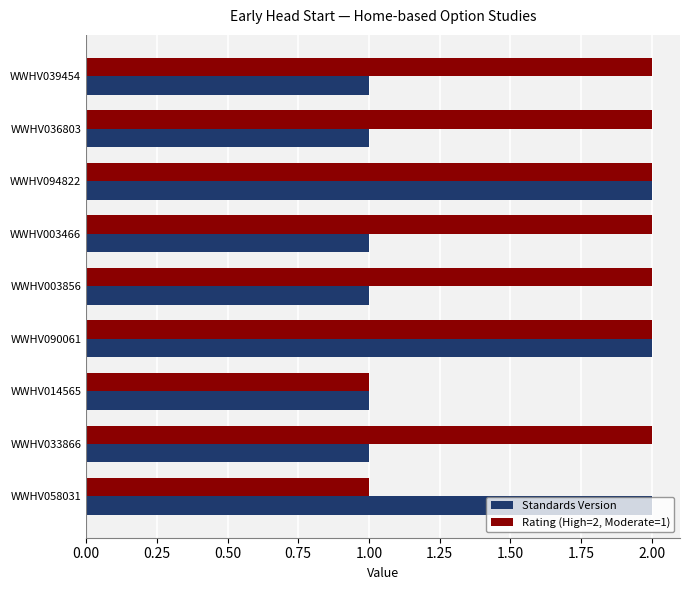

Which series has the largest total across all categories?

Rating (High=2, Moderate=1)